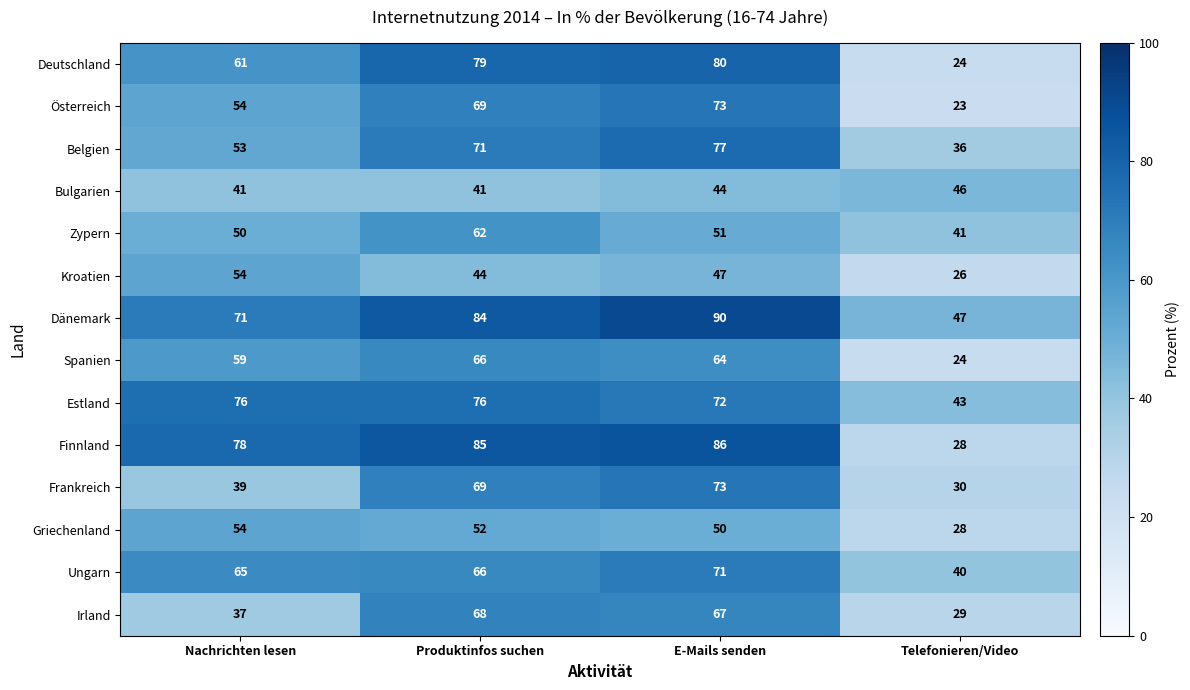

At which label is Spanien closest to 45?

Nachrichten lesen